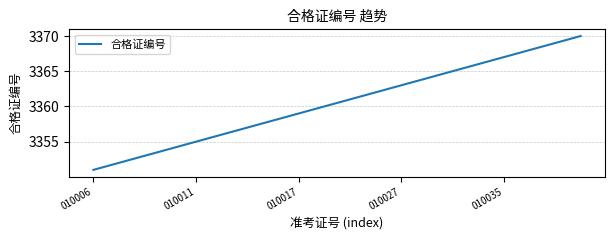

What is the sum of all values?

67210